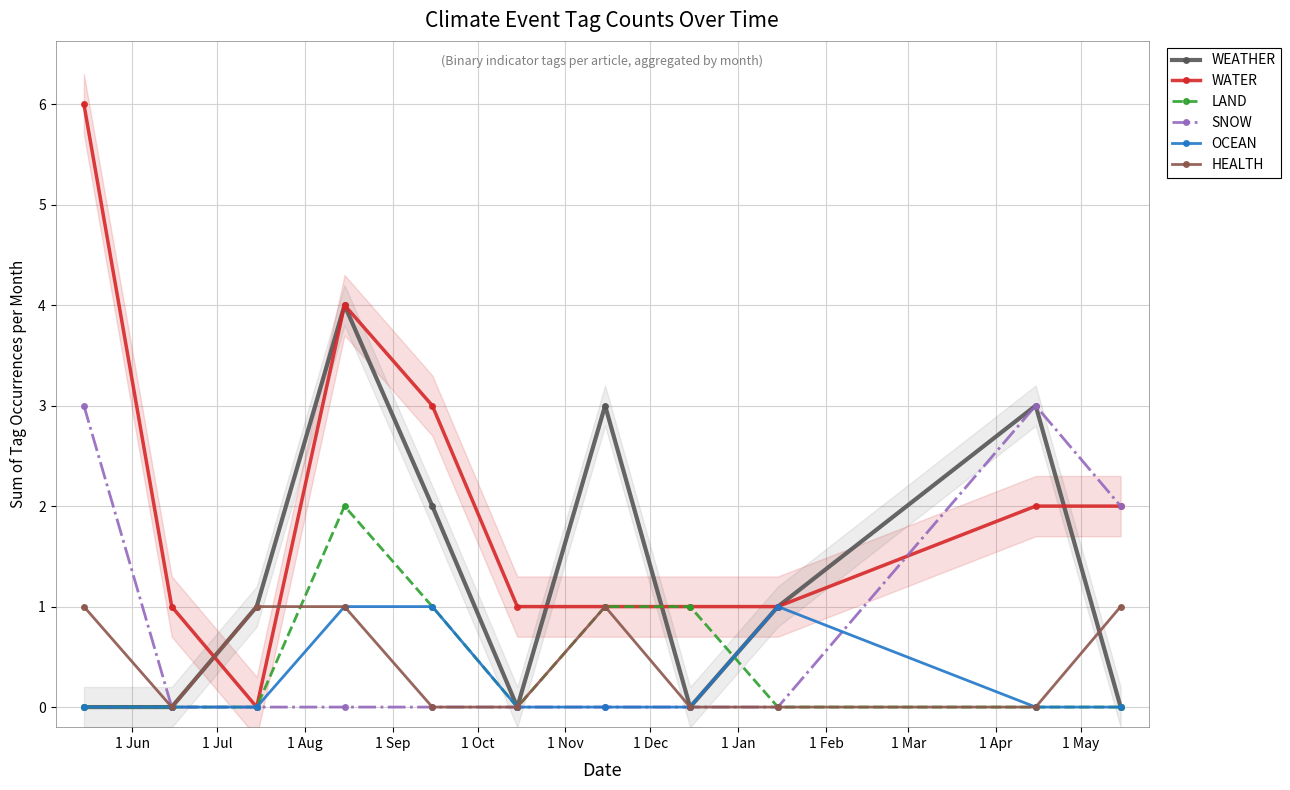

How many interior local peaks does the OCEAN series have?

1